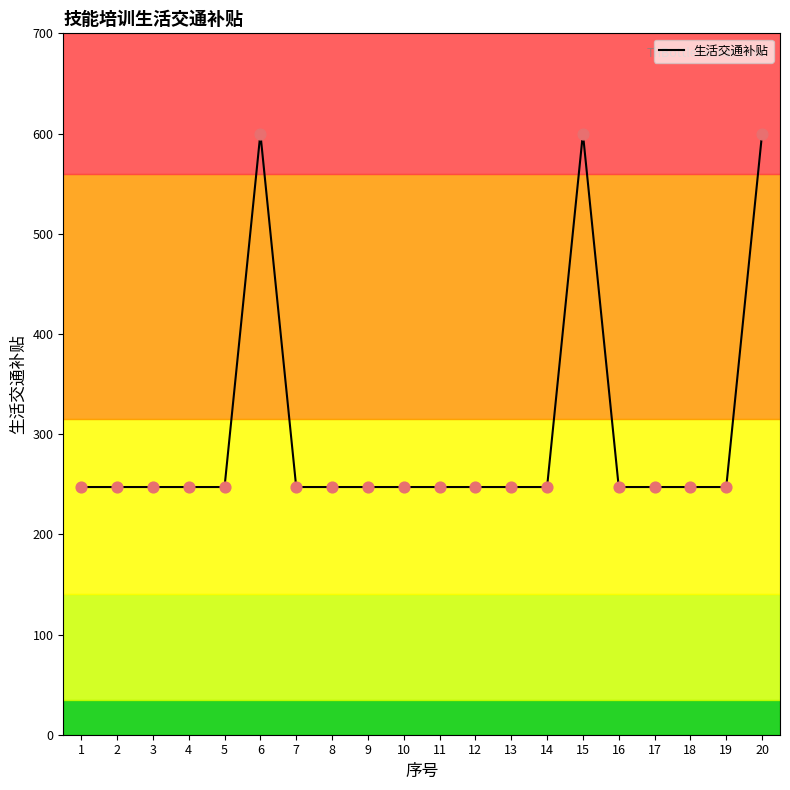

What is the change in value from 6 to 9?

-352.8